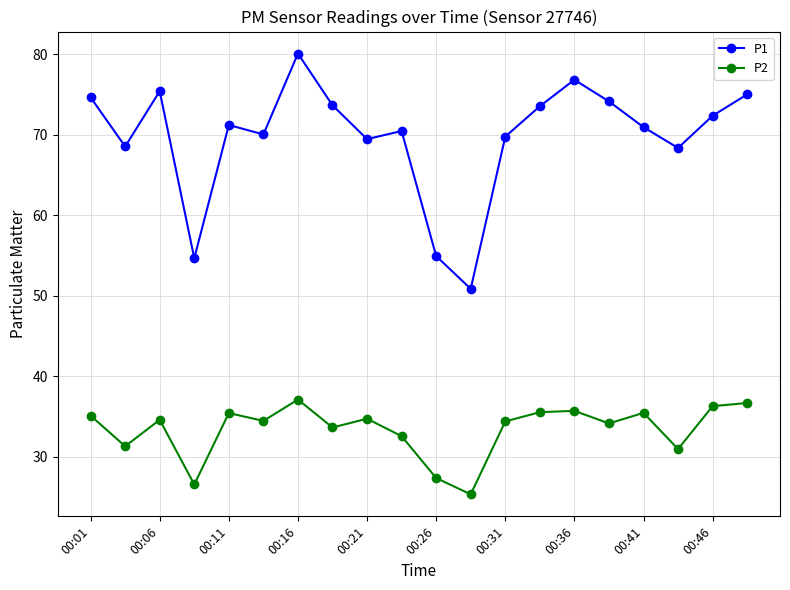

In P1, how many points are lower than both neighbors (excluding endpoints)?

6